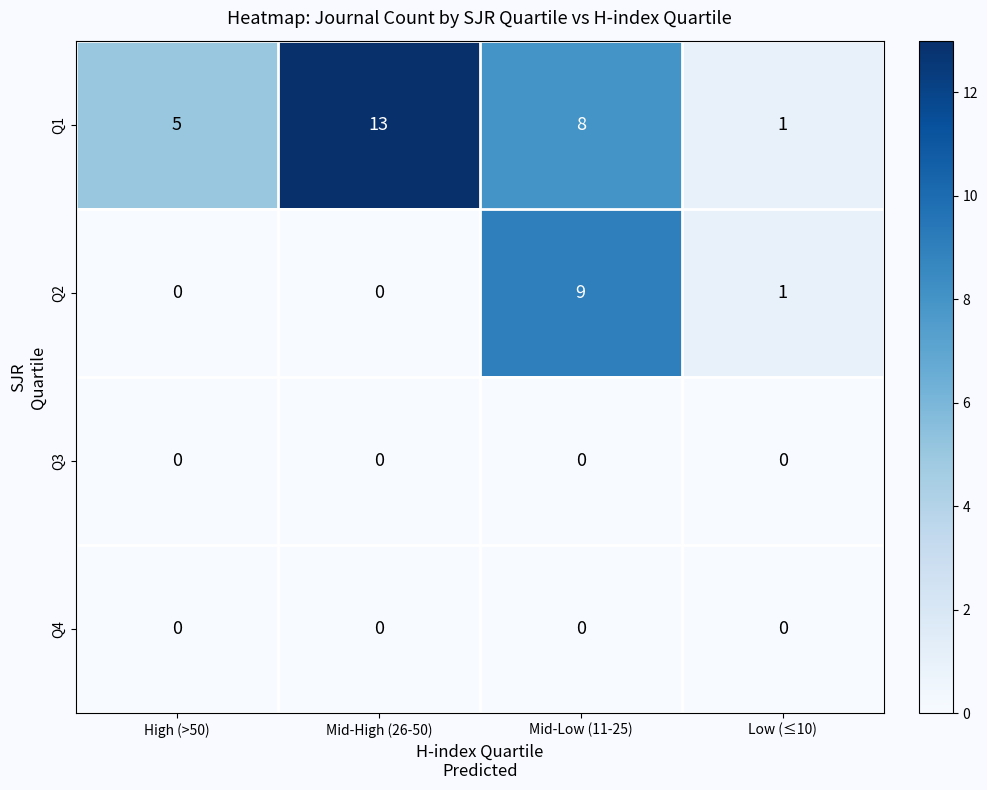

Which label corresponds to the largest value in the chart?

Mid-High (26-50)